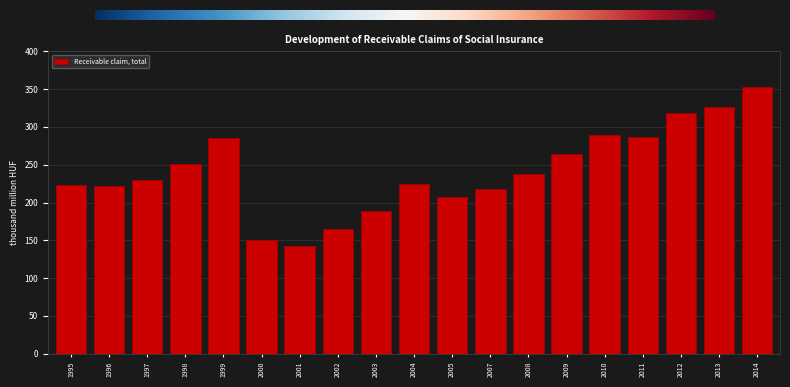

What is the change in value from 1995 to 2003?

-34.0